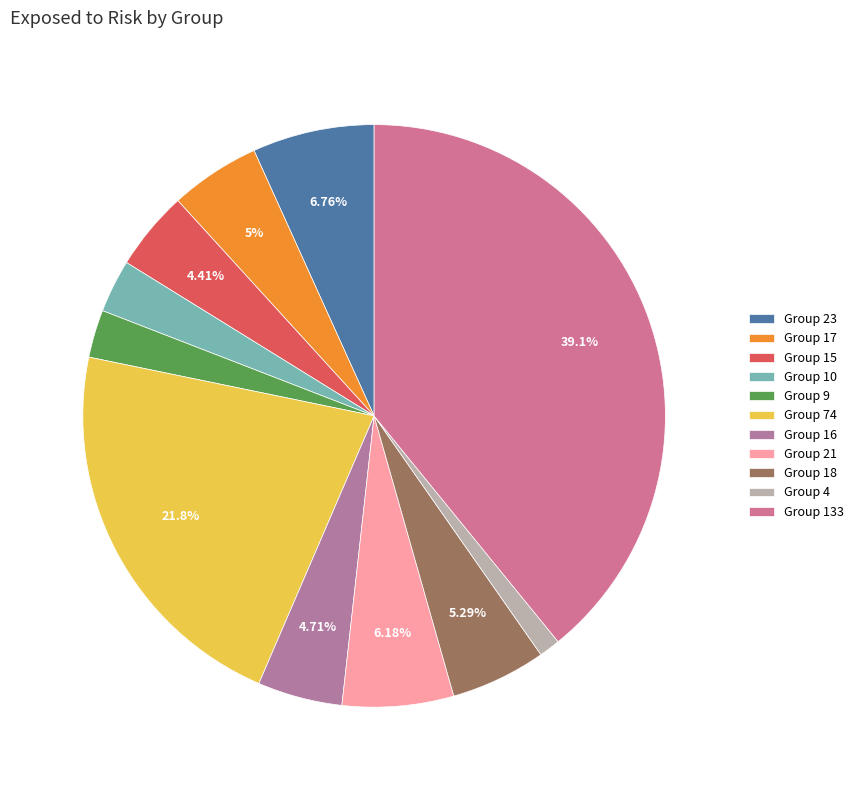

To the nearest percent, what is the difference between the largest and smallest slice percentages?

38%